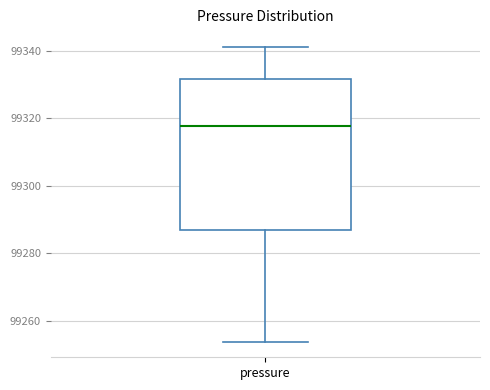

Transcribe this box plot: give where the median line is, the range the box spans, and where the two whiskers end, as read against the y-axis. The values are not printed on the chart, so give them approximately, as read against the axis.

median 99318, box 99286 to 99332, whiskers 99254 to 99342